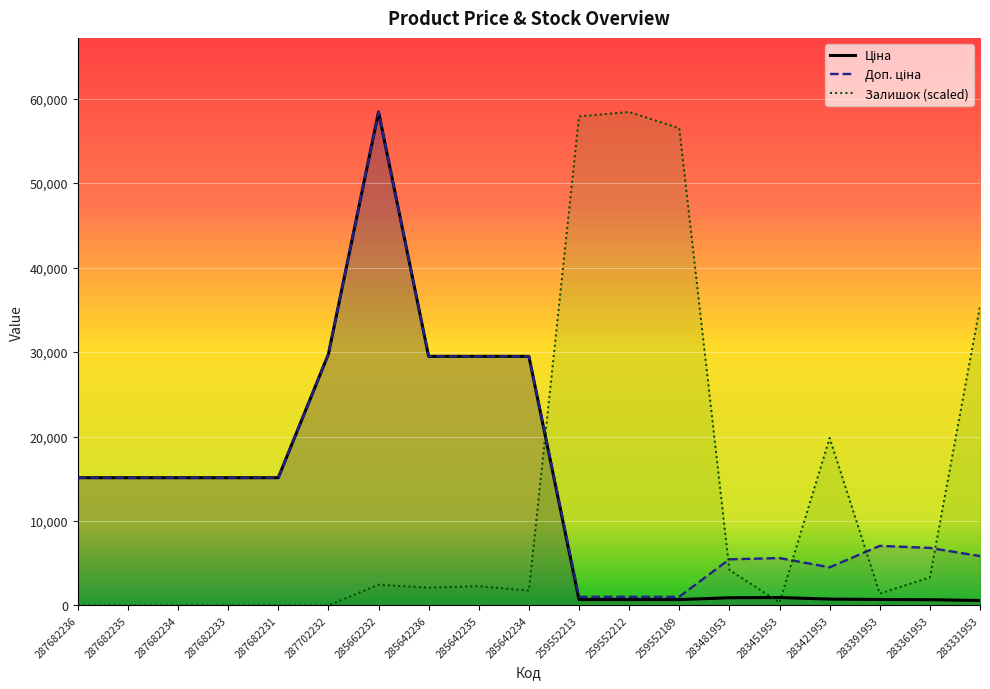

Rank the series at 287682231 from highest to lowest value.

Ціна, Доп. ціна, Залишок